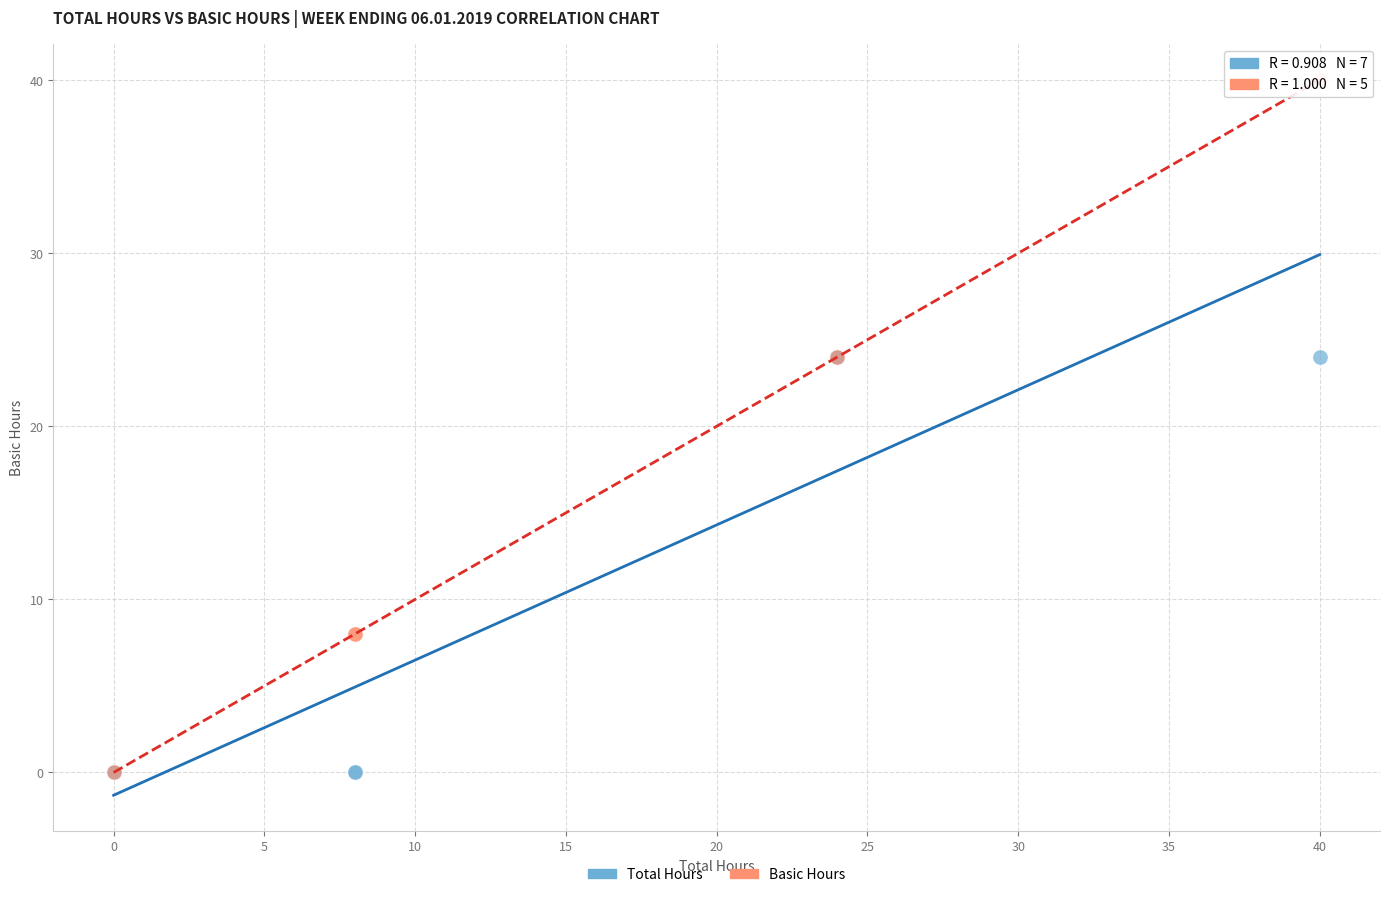

Which series has the largest Y range (max minus min)?

Basic Hours